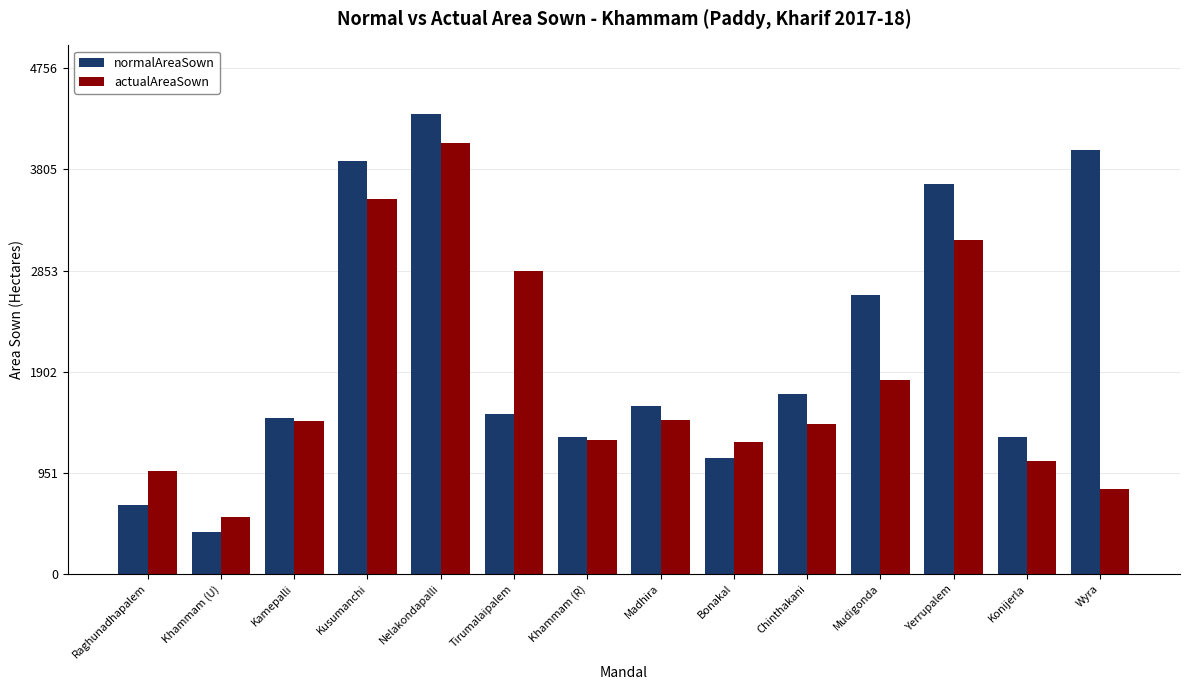

Between Raghunadhapalem and Chinthakani, which series saw the biggest shift?

normalAreaSown